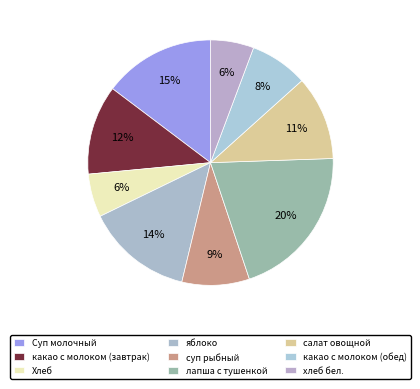

Count the number of slices in the pie.

9